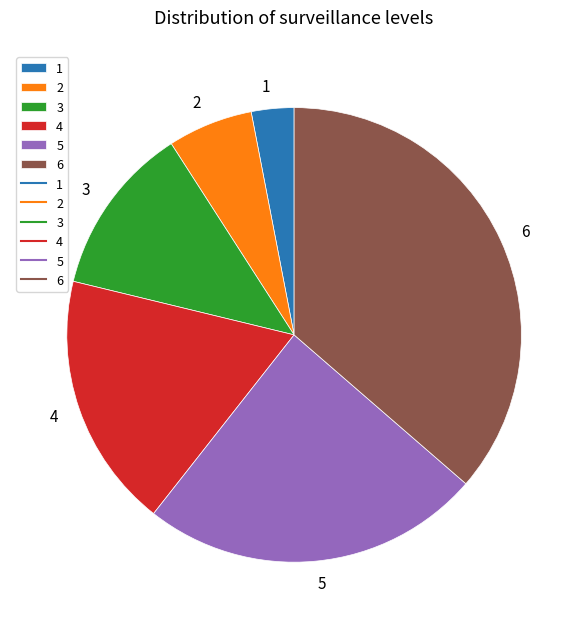

How many segments does this pie chart have?

6